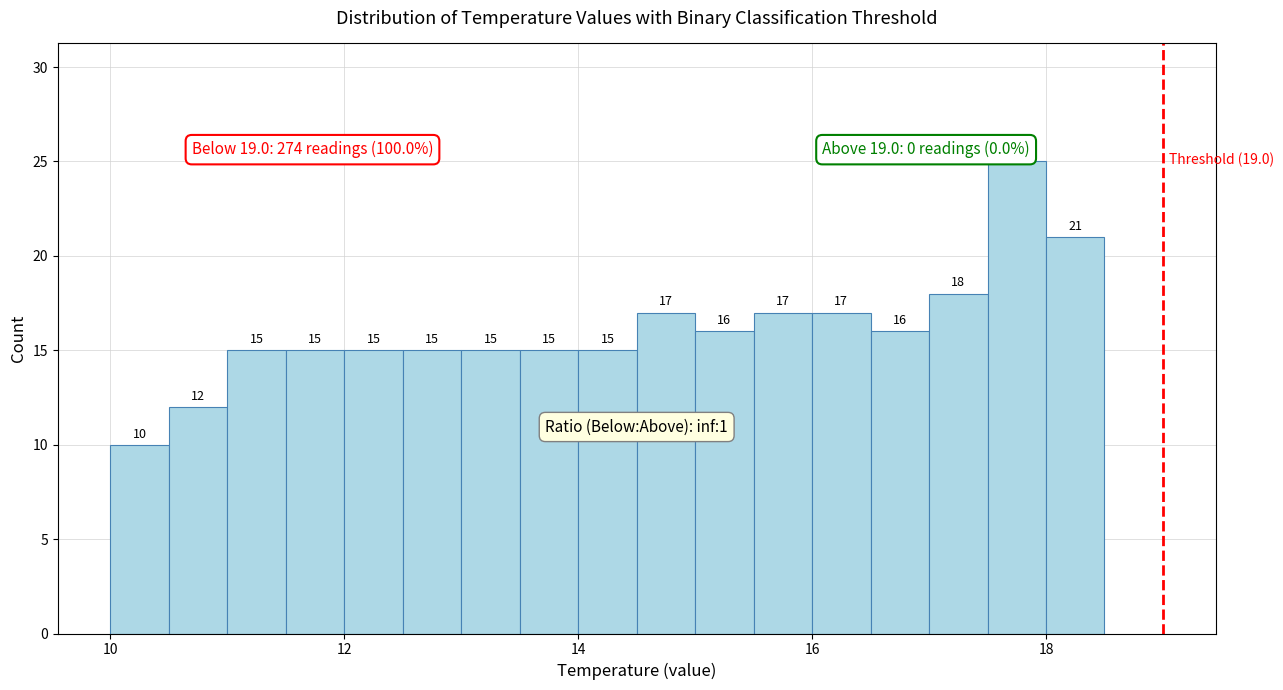

Around what value on the x-axis is the tallest bar? Give the approximate position of its centre, as read against the axis.

17.8